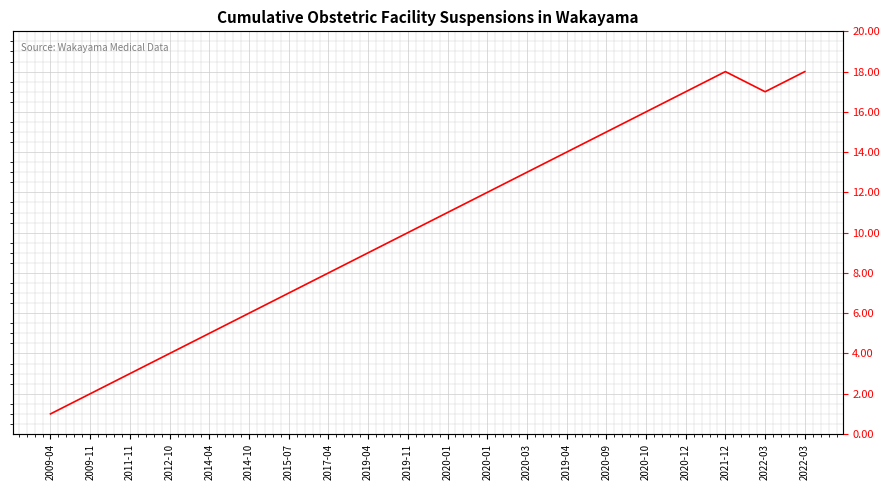

How many points are higher than both their immediate neighbors (excluding endpoints)?

1